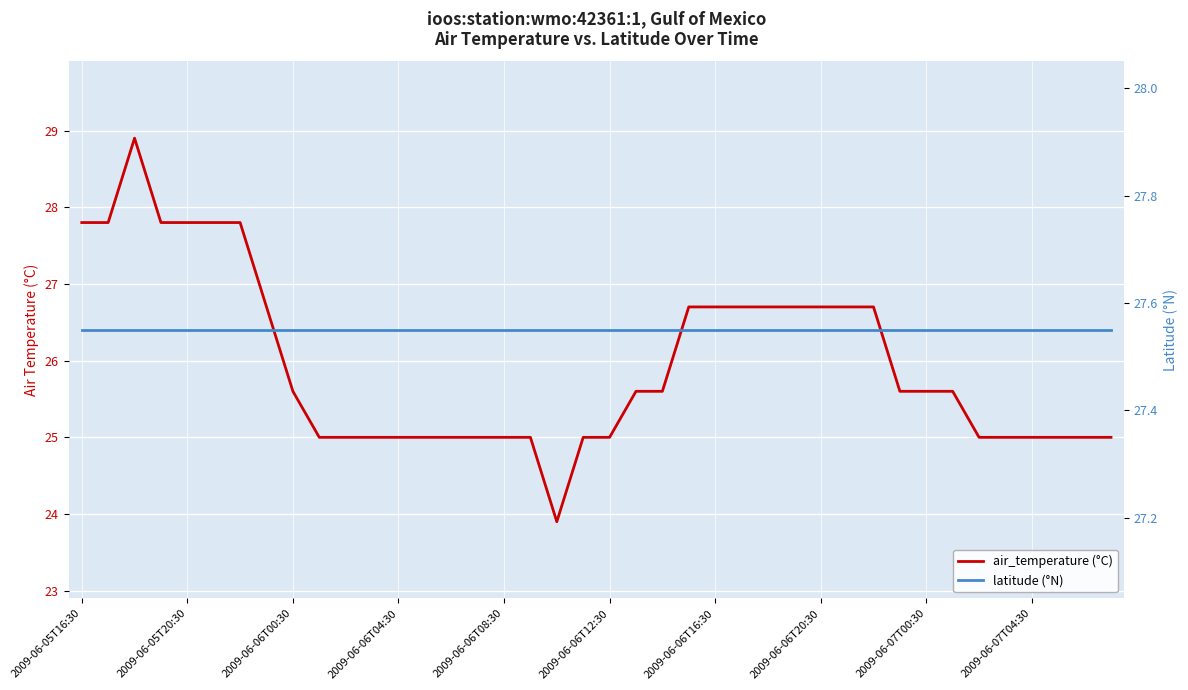

How many data points in air_temperature (°C) are above 25?

22